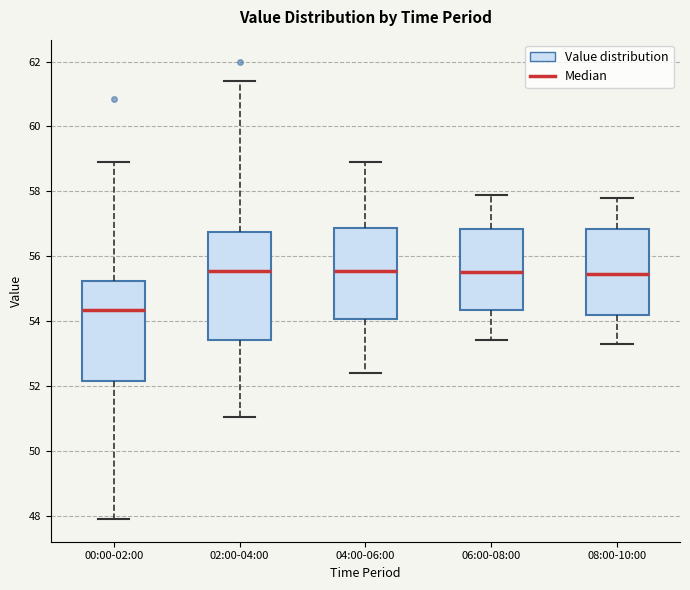

Reading left to right, read every box against the y-axis: the position of its median line, the range the box covers, and the ends of its whiskers. The values are not printed on the chart, so give them approximately, as read against the axis.

00:00-02:00: median 54.4, box 52.2 to 55.2, whiskers 48.0 to 59.0
02:00-04:00: median 55.6, box 53.4 to 56.8, whiskers 51.0 to 61.4
04:00-06:00: median 55.6, box 54.0 to 56.8, whiskers 52.4 to 59.0
06:00-08:00: median 55.6, box 54.4 to 56.8, whiskers 53.4 to 58.0
08:00-10:00: median 55.4, box 54.2 to 56.8, whiskers 53.4 to 57.8